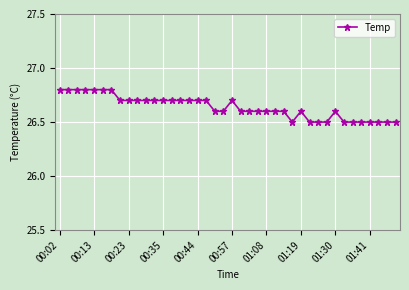

What is the average value?

26.6